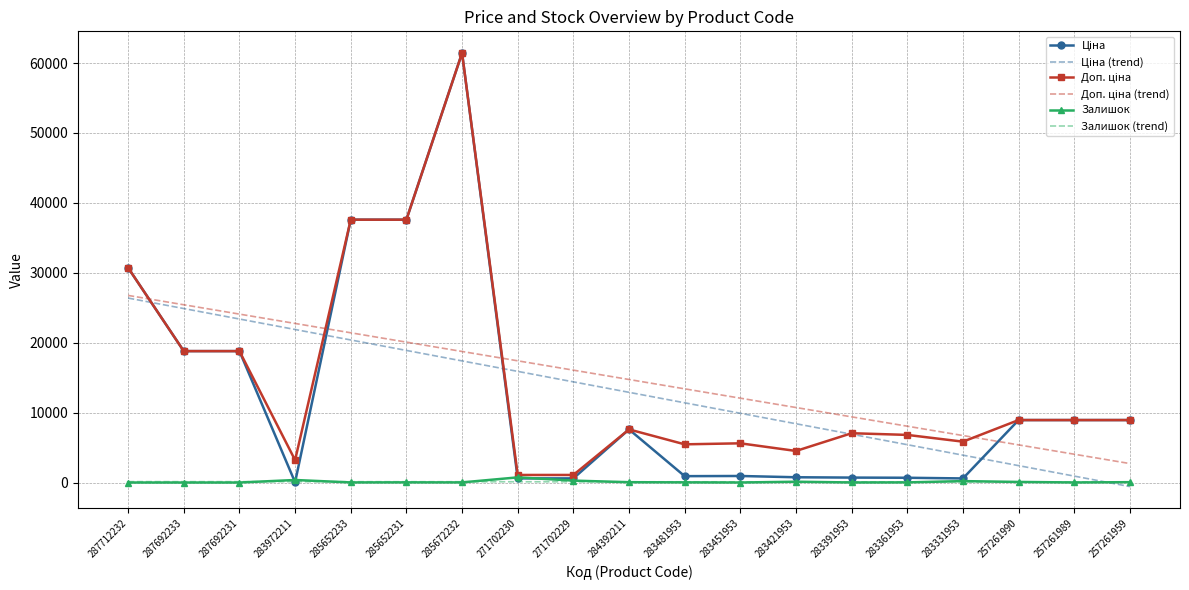

What is the greatest value displayed?

61434.3